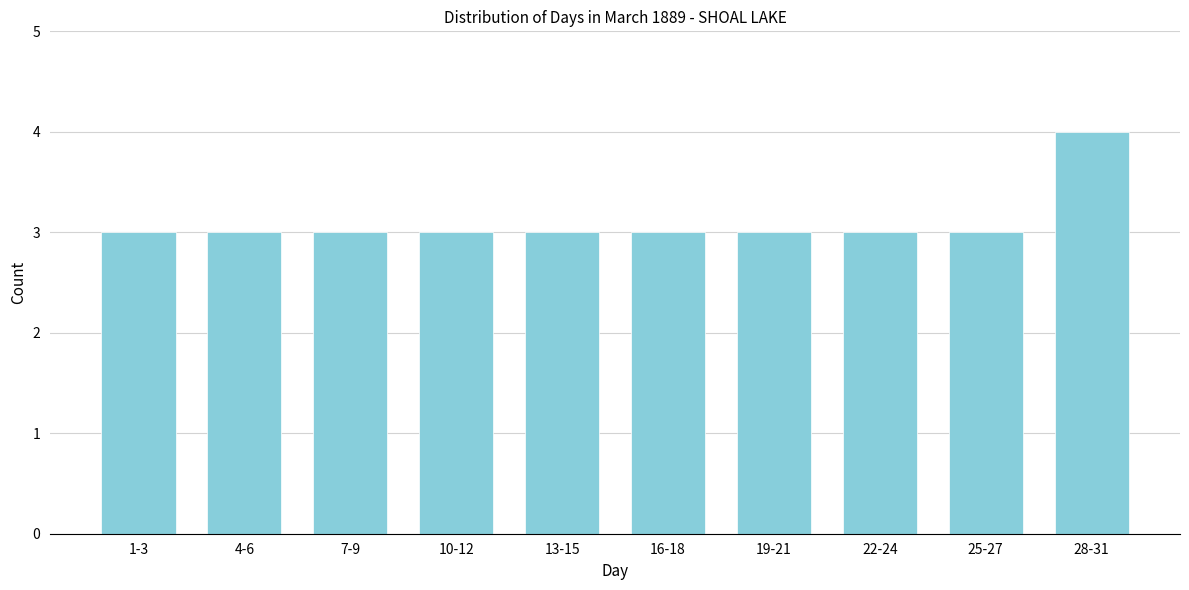

Reading right to left, what are all the values shown in this chart?

4	3	3	3	3	3	3	3	3	3